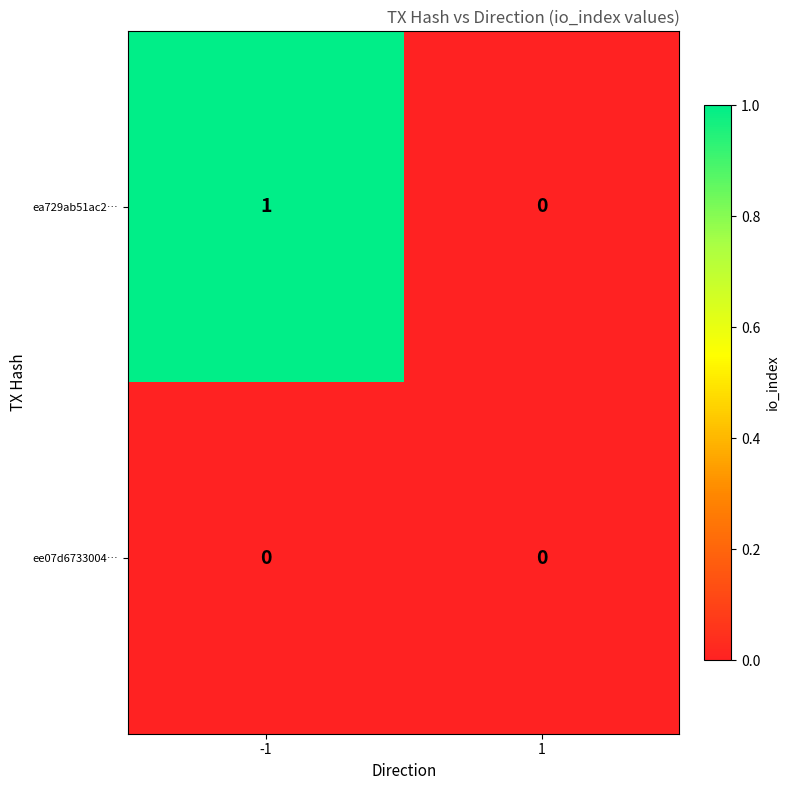

Reading left to right, list all the values displayed in this chart.

ea729ab51ac2…: -1=1	1=0
ee07d6733004…: -1=0	1=0